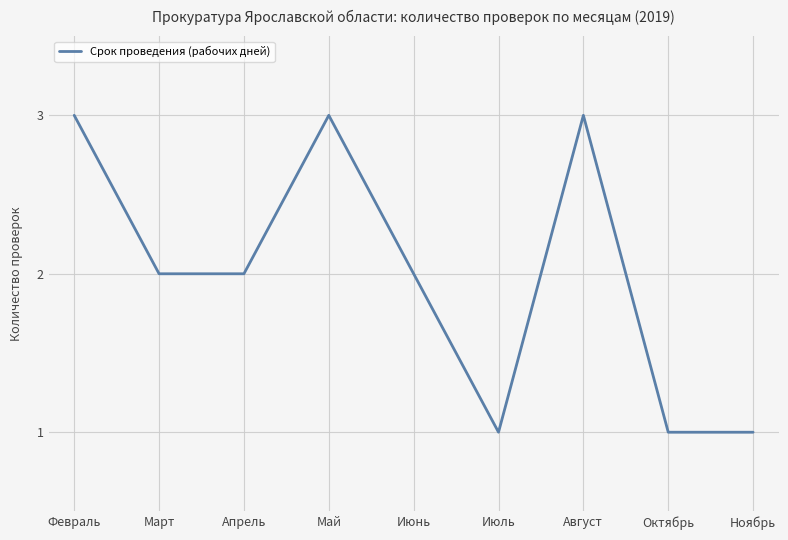

True or false: the data shows 1 at Март.

False